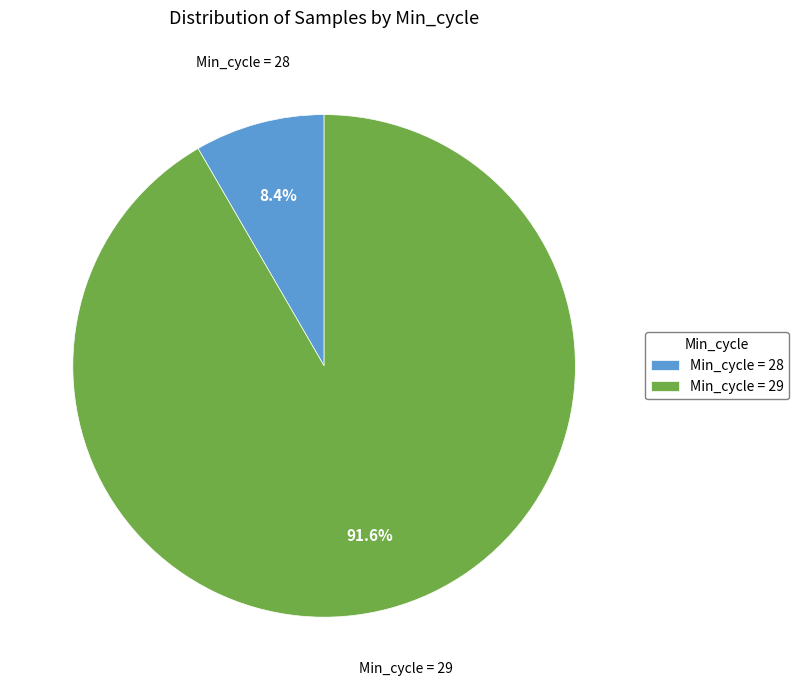

How many slices are in this pie chart?

2